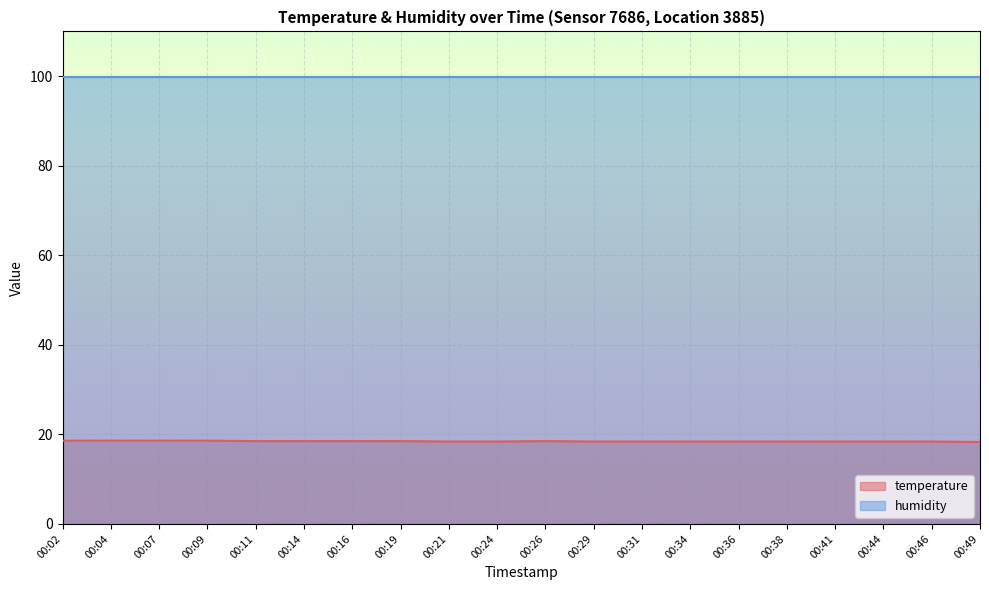

What is the greatest value displayed?

99.9